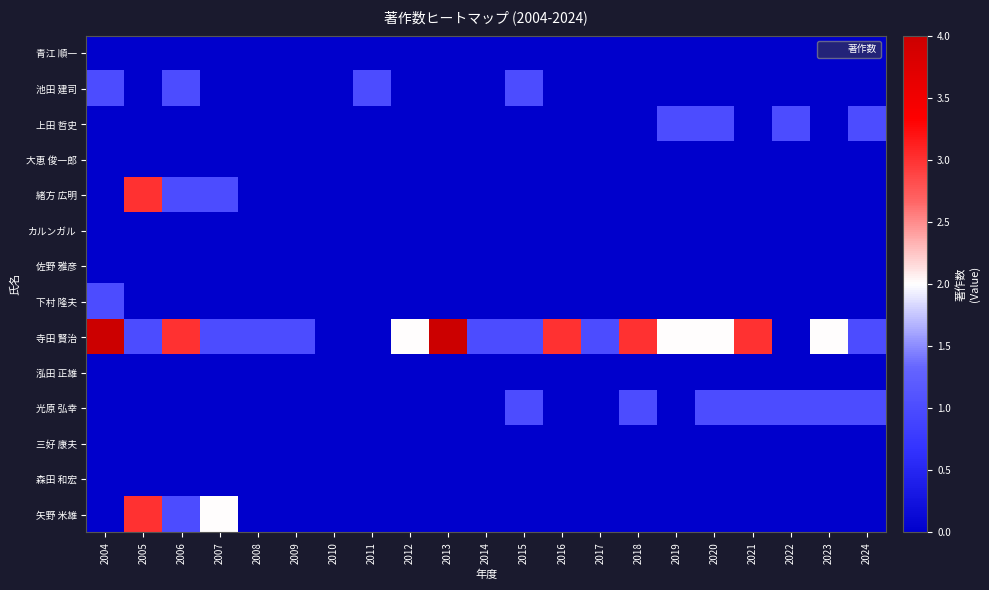

Which series has the largest range (max minus min)?

寺田 賢治